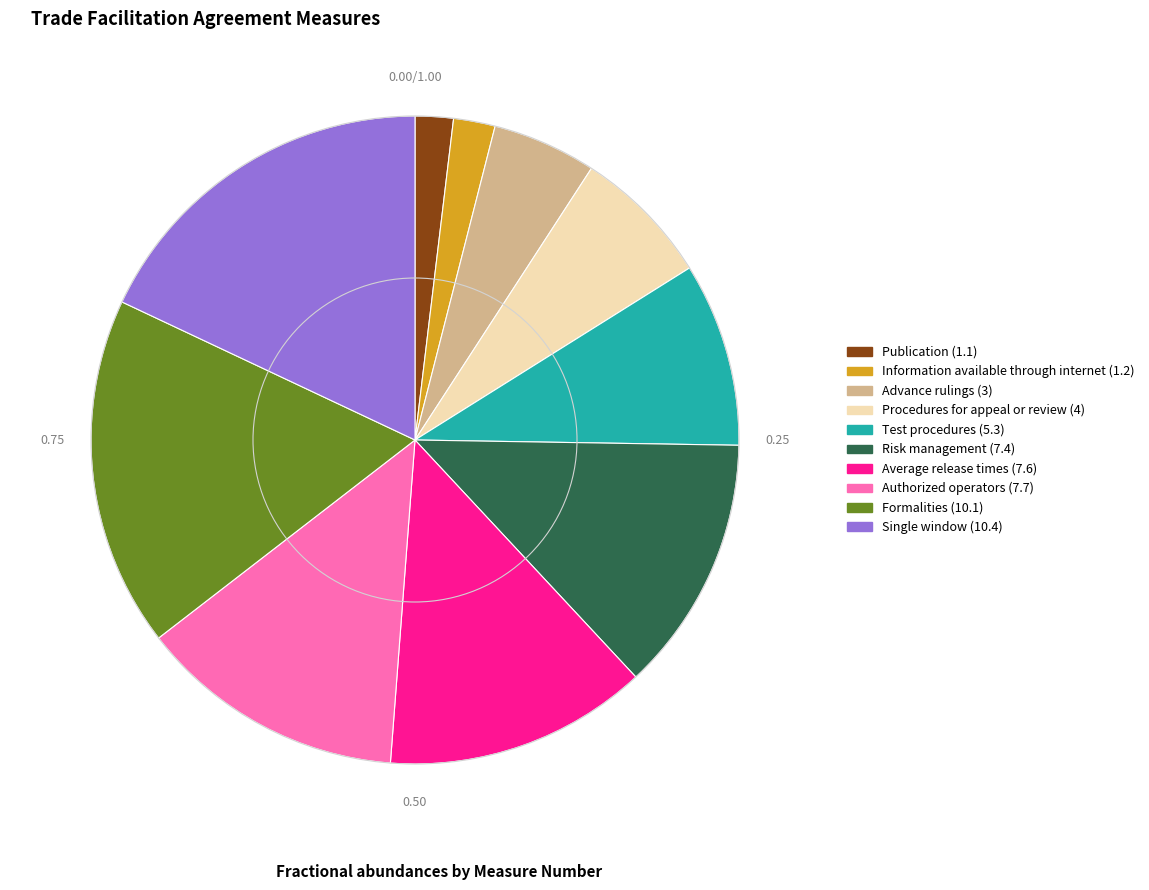

Approximately how many times larger is the value at Publication (1.1) compared to Formalities (10.1)?

0.1